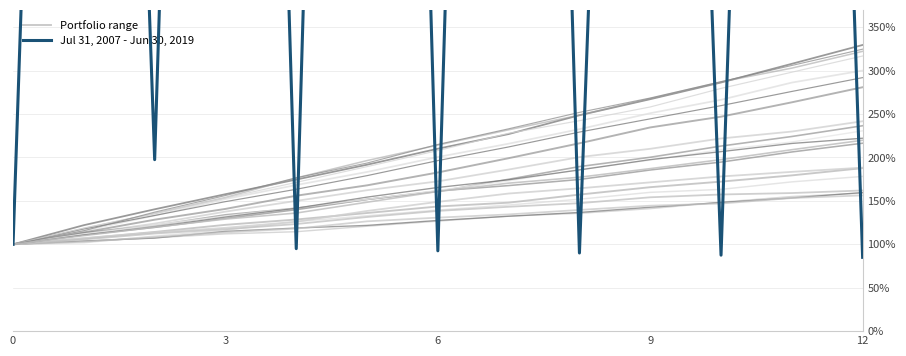

The value of Portfolio range at 6 is 143.5. True or false?

True